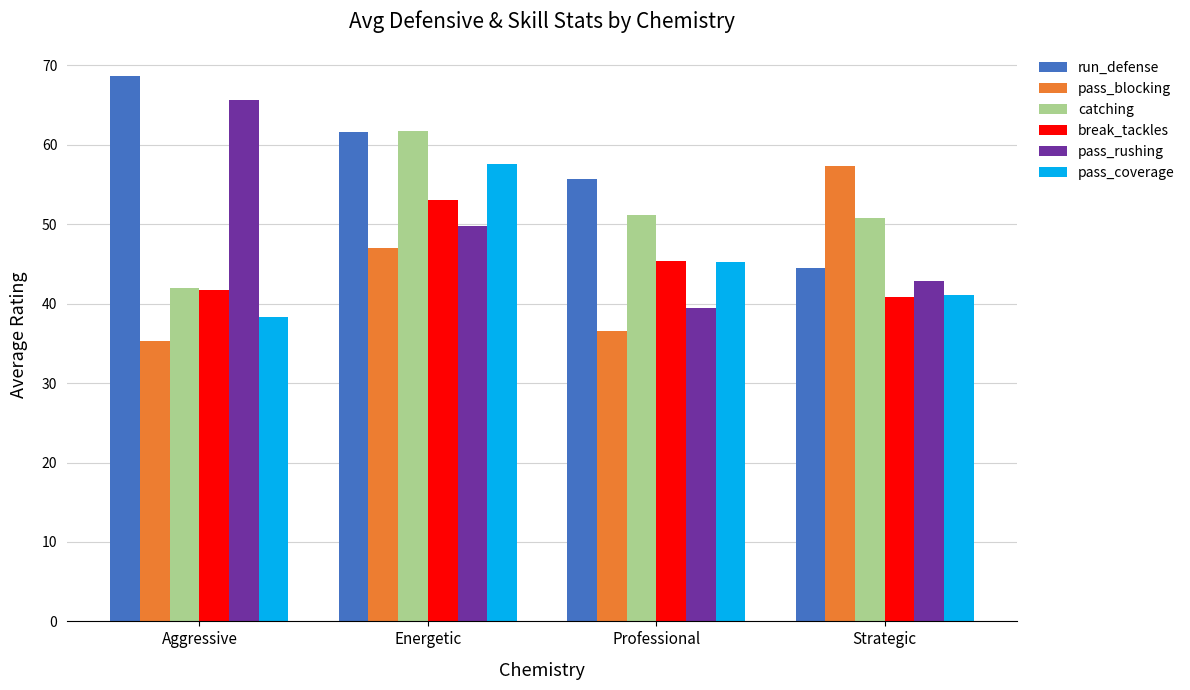

What is the difference between the run_defense values at Aggressive and Strategic?

24.2